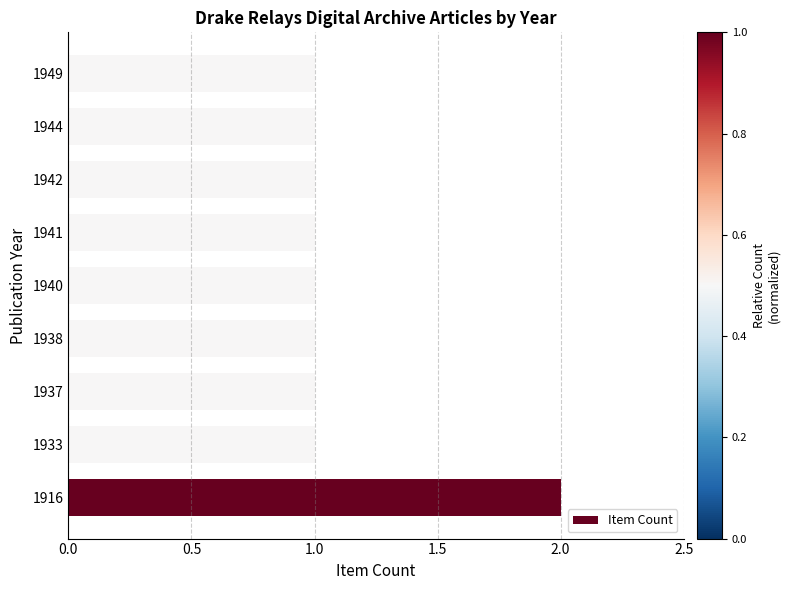

The value at 1944 is 1. True or false?

True